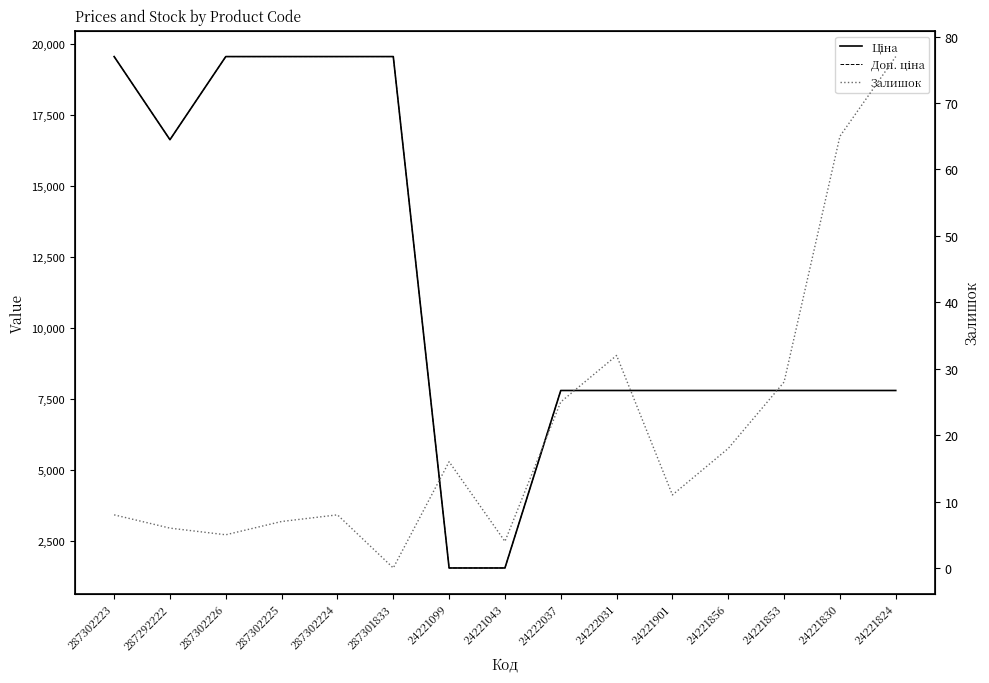

At which category does the chart reach its peak across all series?

287302223